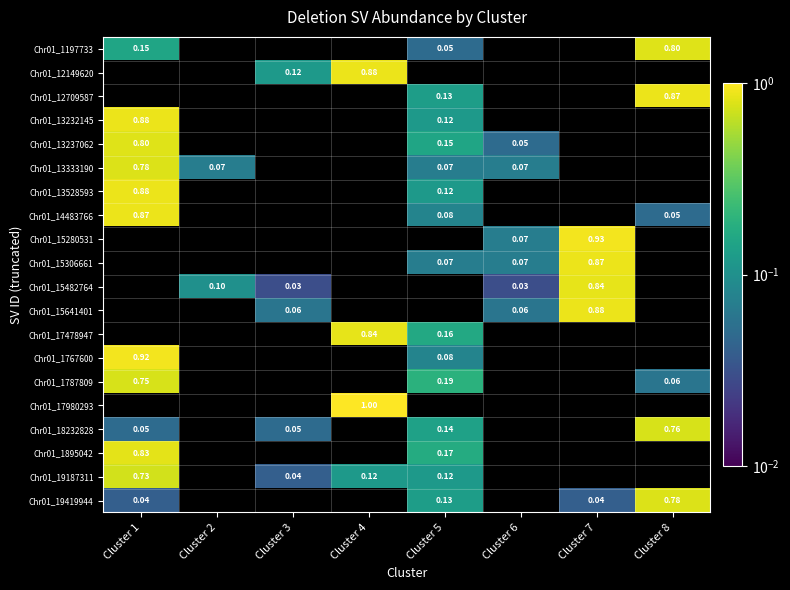

How many data points in Chr01_19419944 are above 0?

4